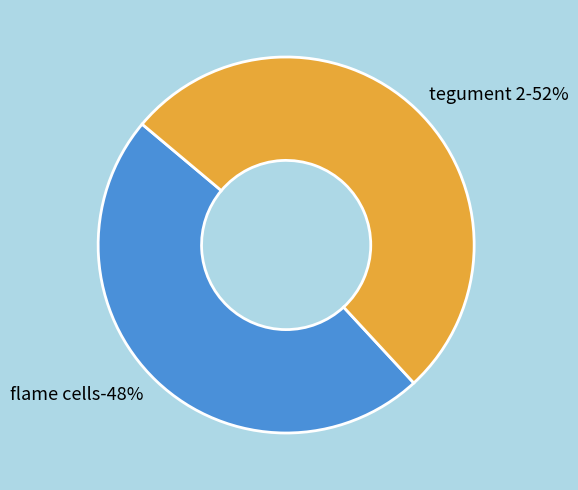

Is there a majority slice in this chart?

Yes